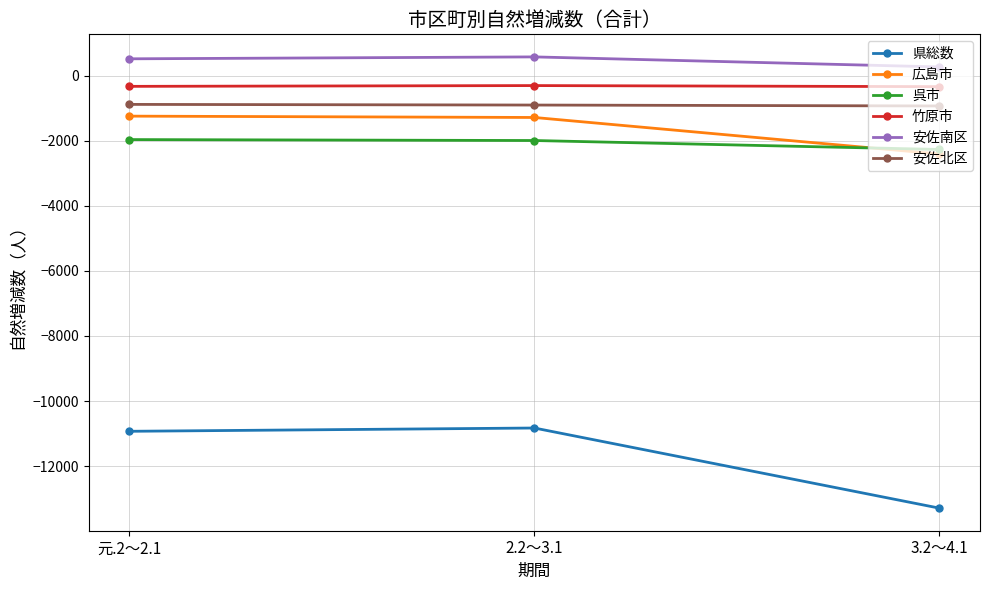

Which label corresponds to the smallest value in the chart?

3.2～4.1